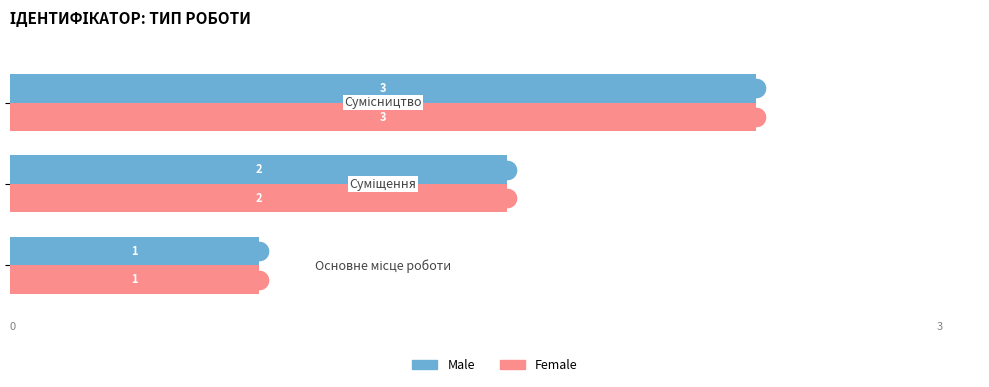

What are all the series names shown in the legend?

Male, Female